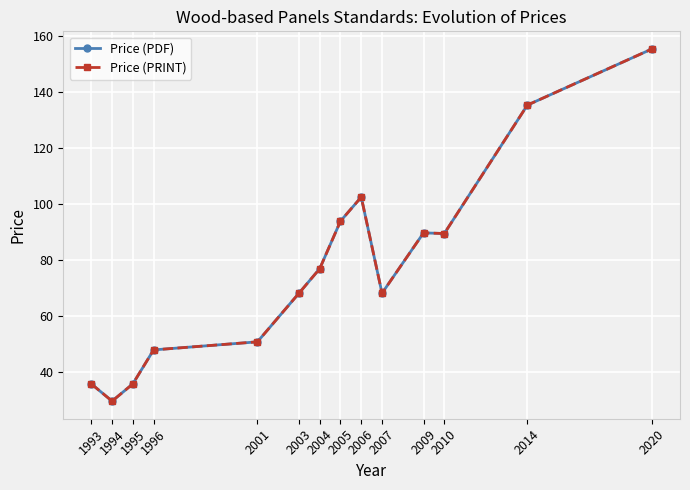

At which label does Price (PRINT) reach its peak?

2020